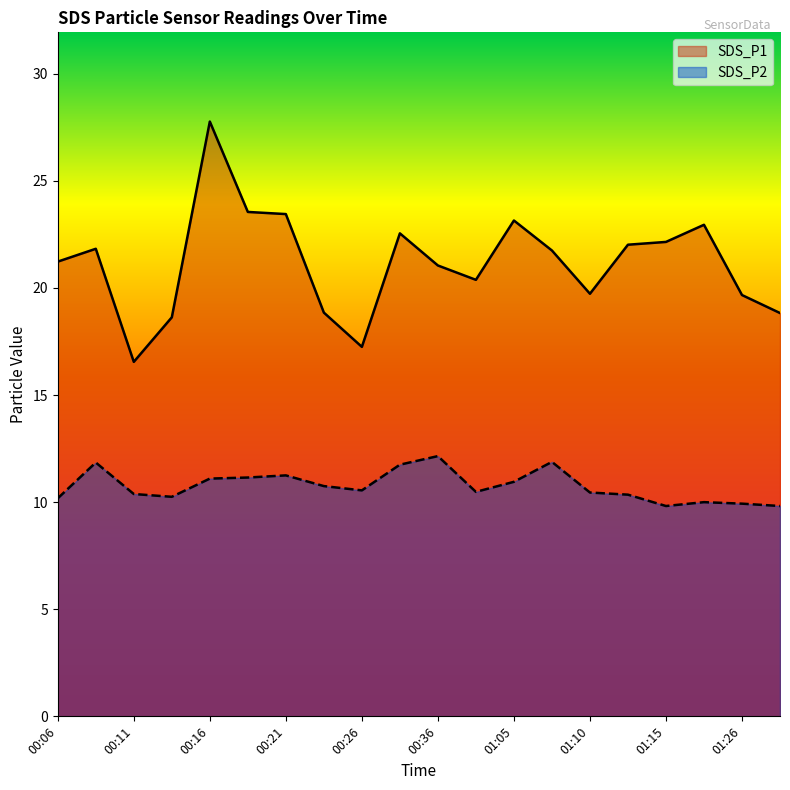

What is the sum of all SDS_P1 values?

423.3